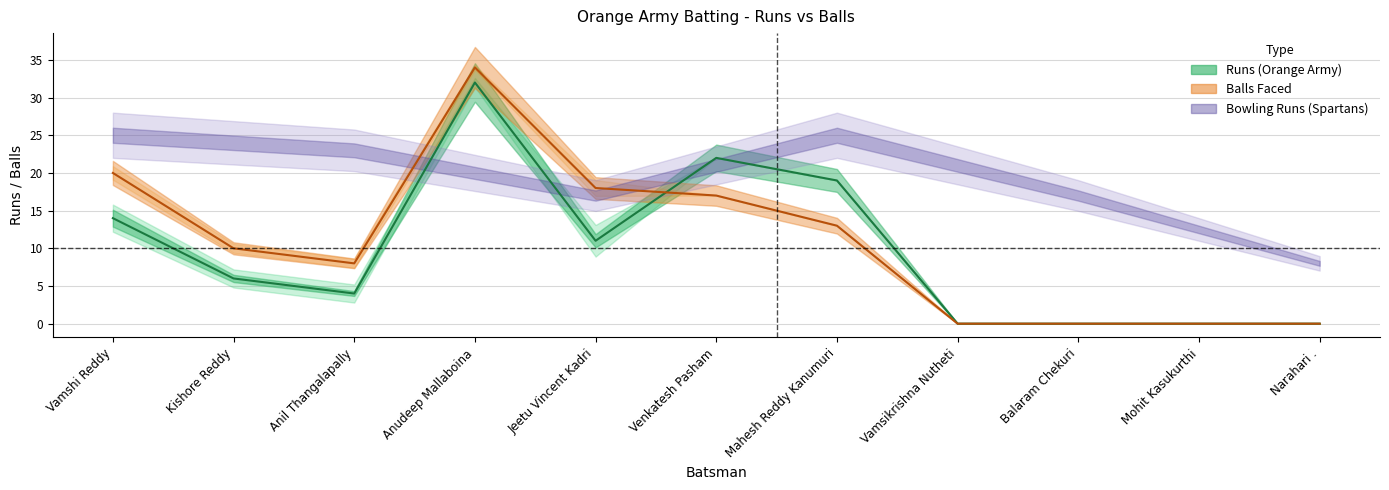

What is the sum of the Runs values at Mahesh Reddy Kanumuri and Vamsikrishna Nutheti?

19